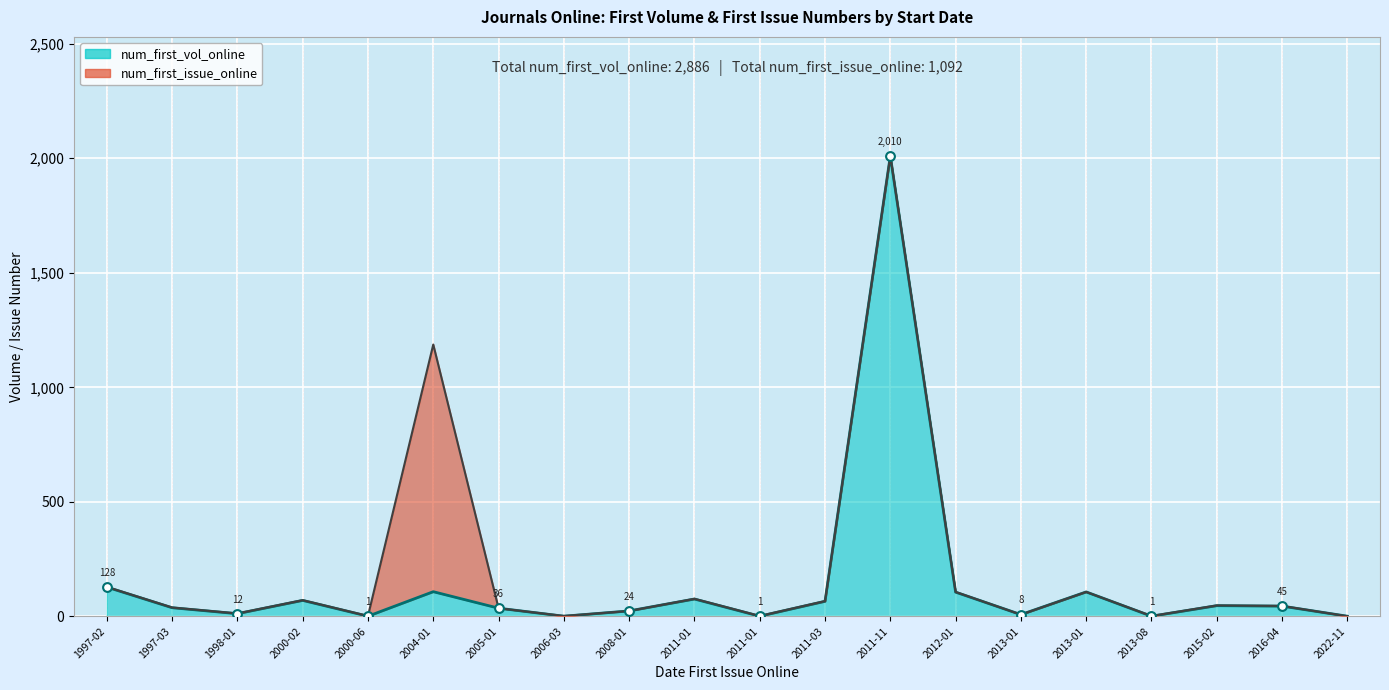

At how many categories does at least one series exceed 1953?

1